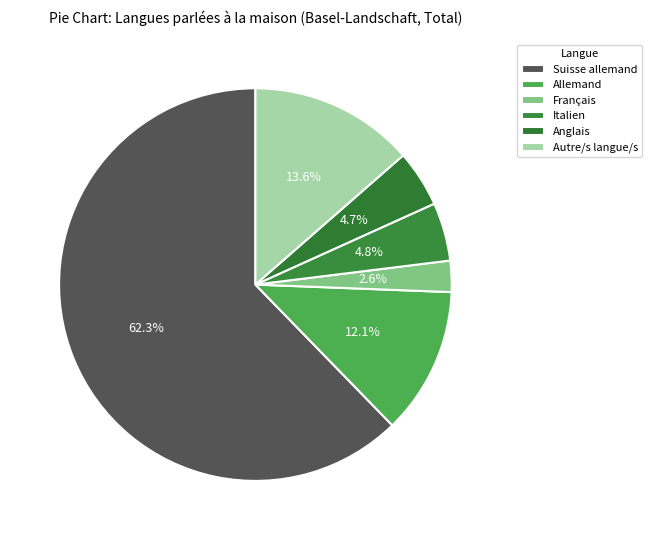

The Autre/s langue/s slice represents 27% of the pie. True or false?

False